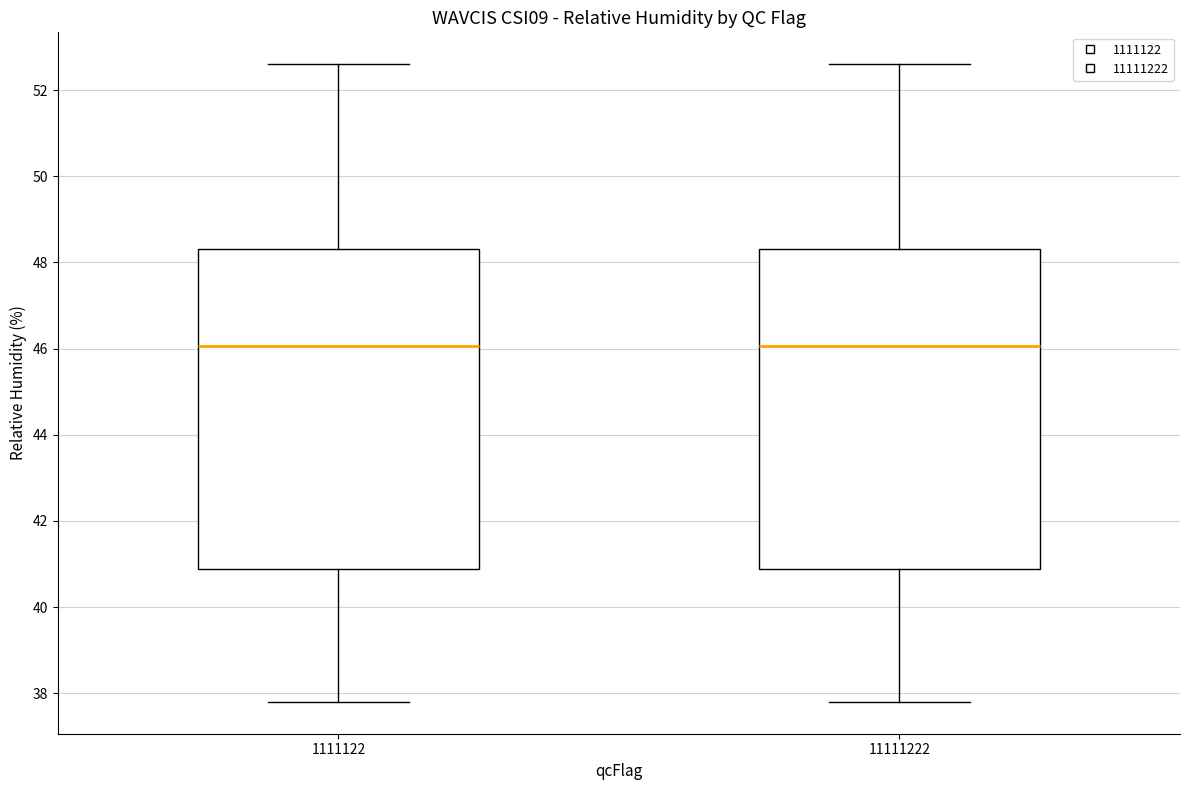

Reading left to right, transcribe this box plot: for each box, give where its median line is, the range the box spans, and where its two whiskers end, as read against the y-axis. The values are not printed on the chart, so give them approximately, as read against the axis.

1111122: median 46.0, box 40.8 to 48.4, whiskers 37.8 to 52.6
11111222: median 46.0, box 40.8 to 48.4, whiskers 37.8 to 52.6